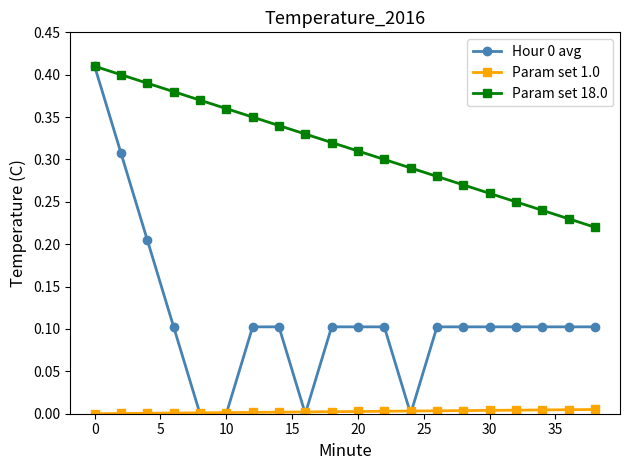

Which series has the largest total across all categories?

Param set 18.0